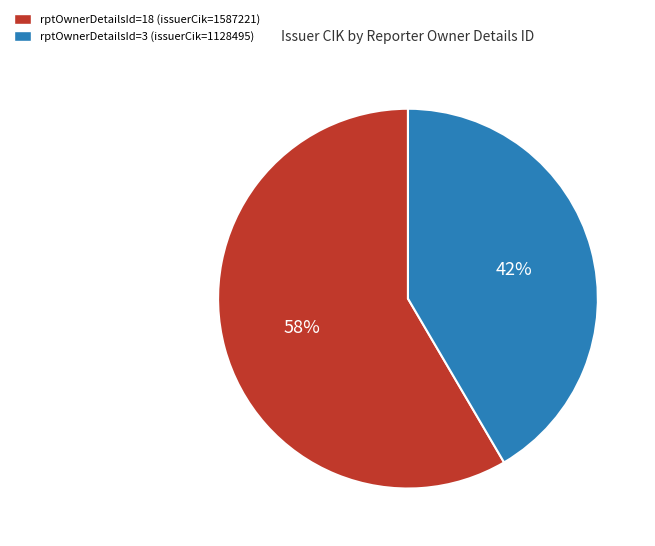

Is it true that rptOwnerDetailsId=3 is 35% of the pie?

False